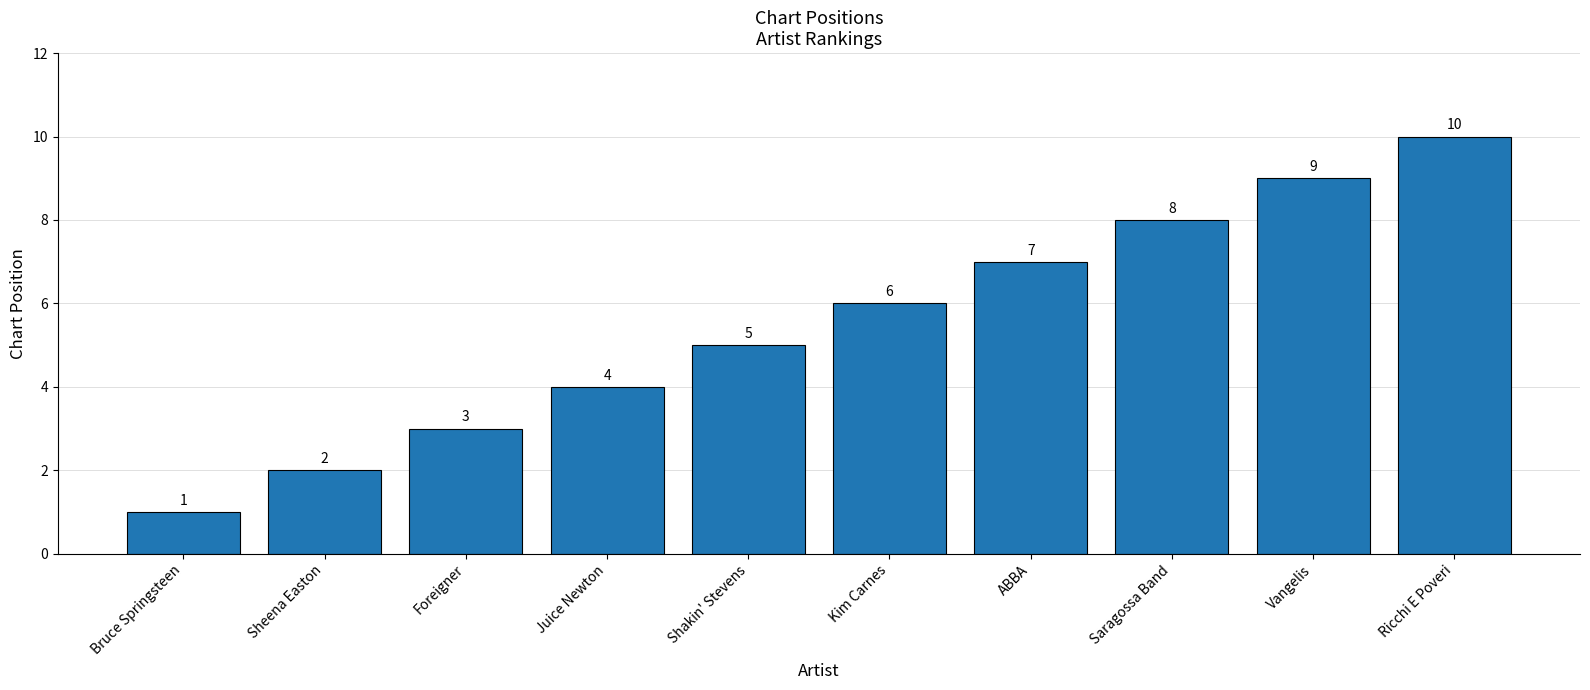

What is the greatest value displayed?

10